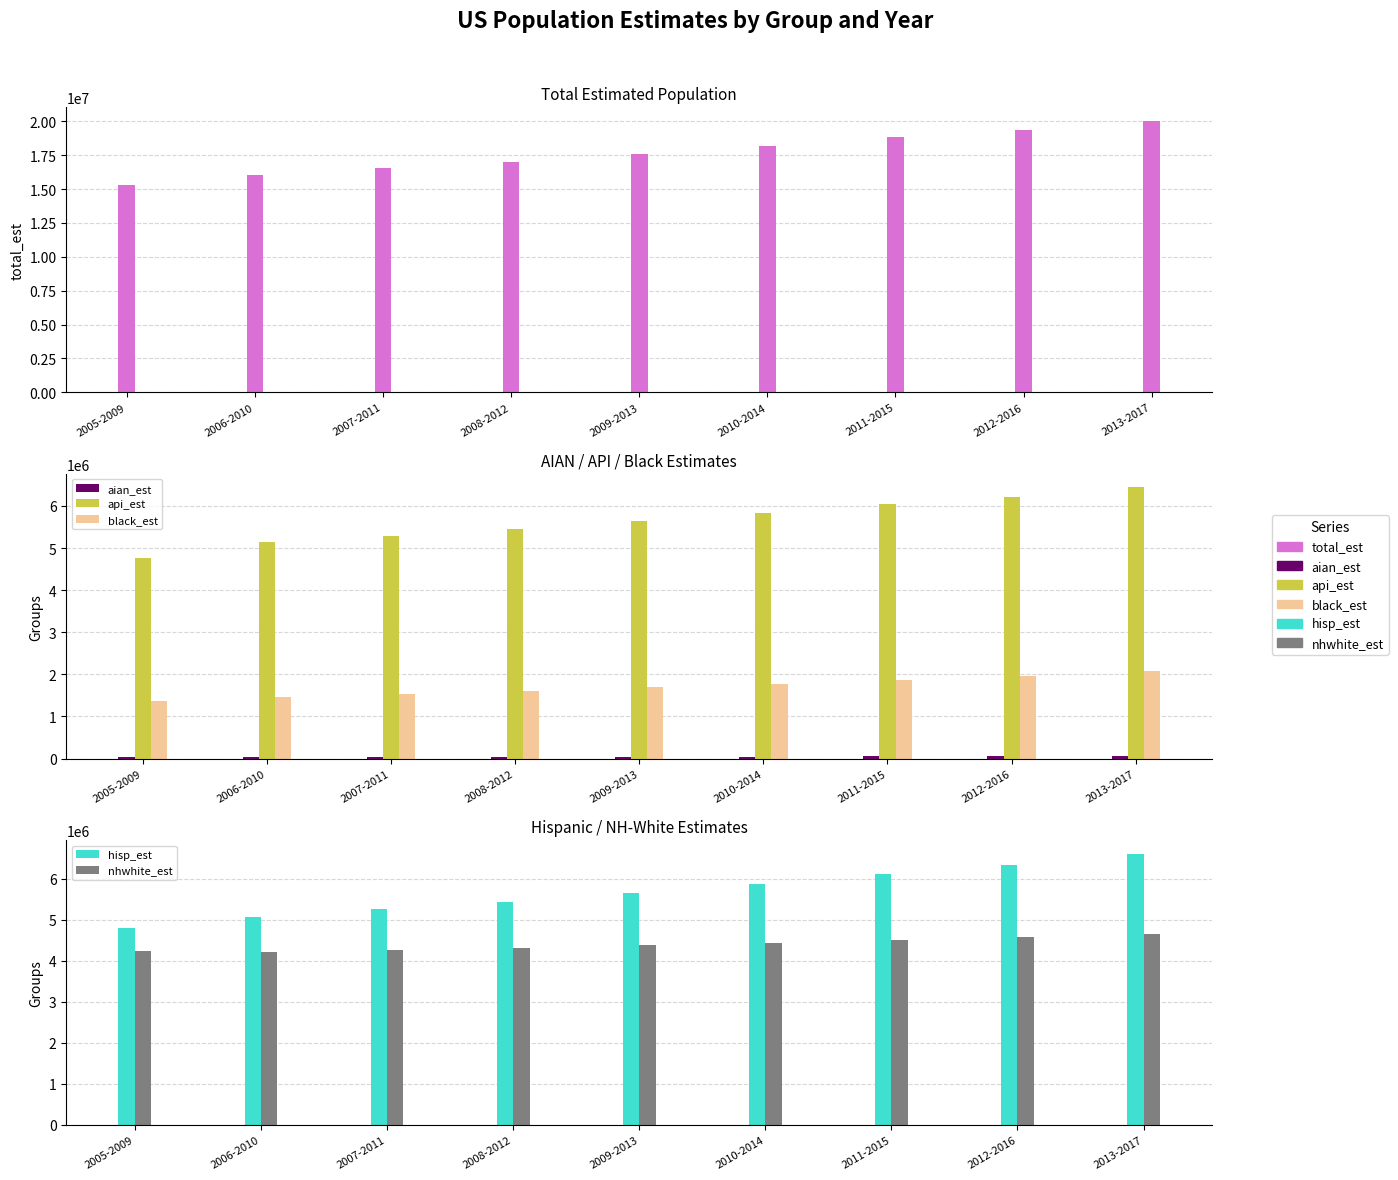

Between 2008-2012 and 2010-2014, which series saw the biggest shift?

total_est